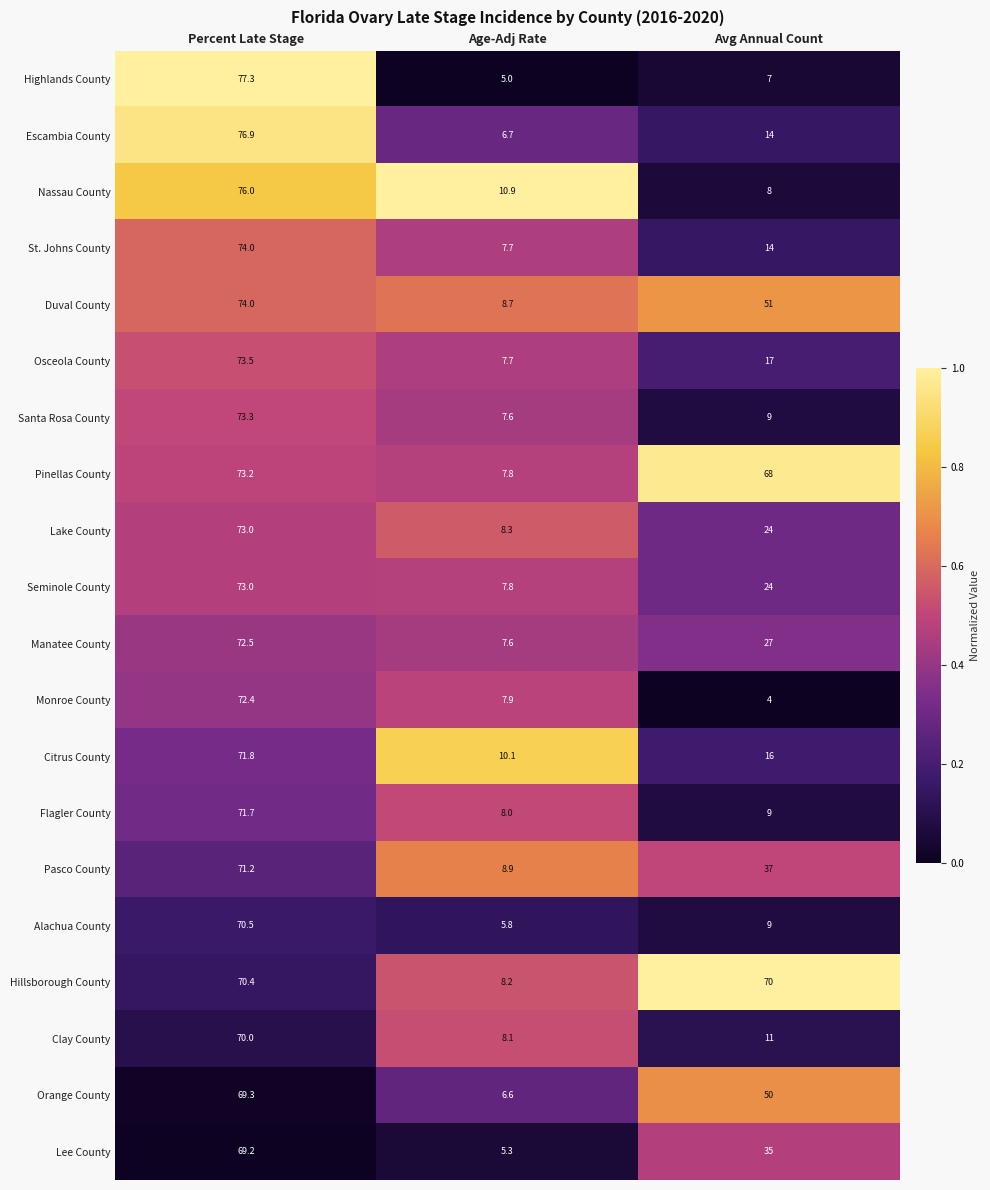

Which label corresponds to the smallest value in the chart?

Avg Annual Count